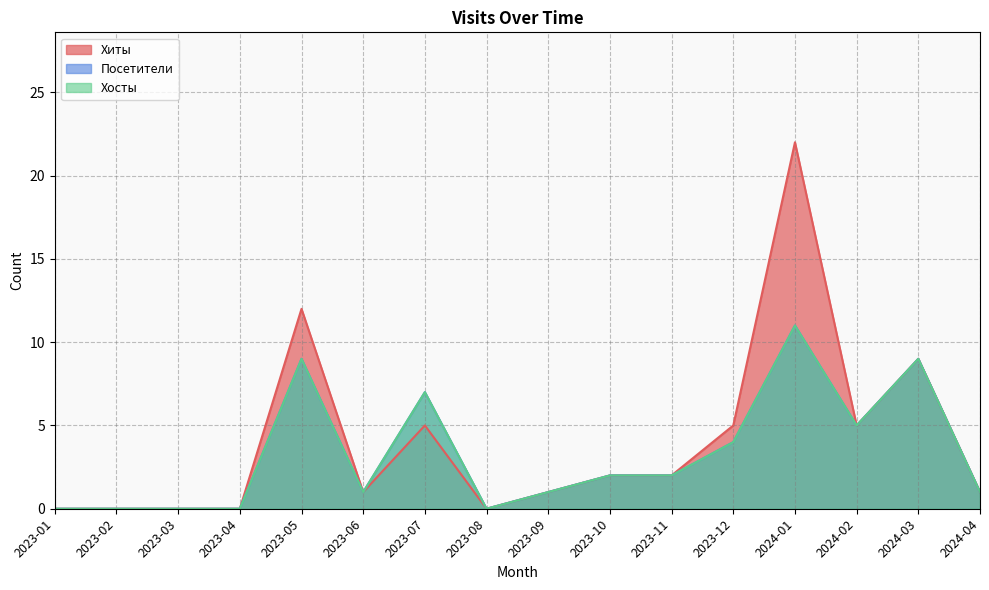

At which label does Хосты reach its peak?

2024-01